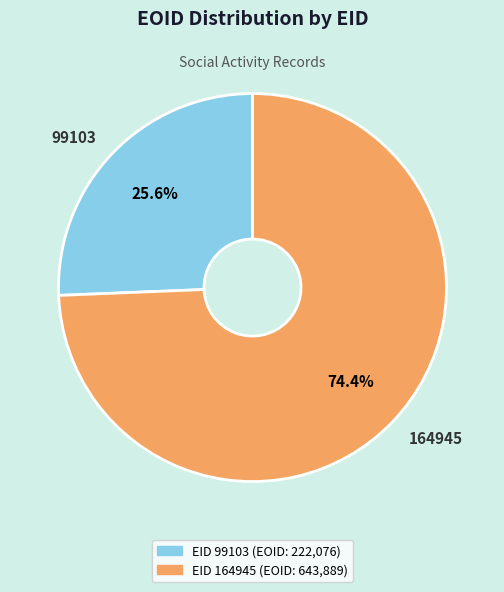

Approximately how many times larger is the value at 99103 compared to 164945?

0.3